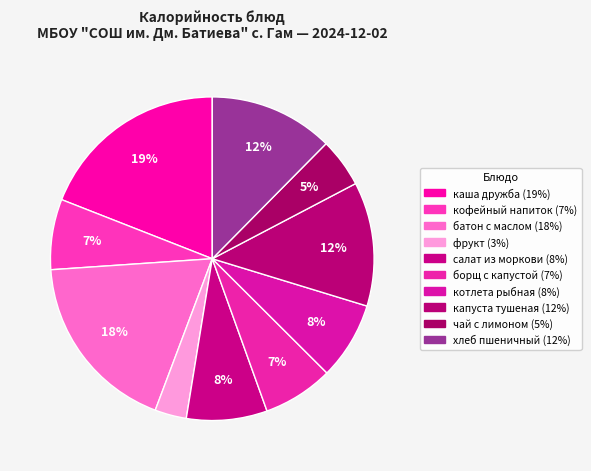

What is the ratio of the value at каша дружба to the value at хлеб пшеничный?

1.5